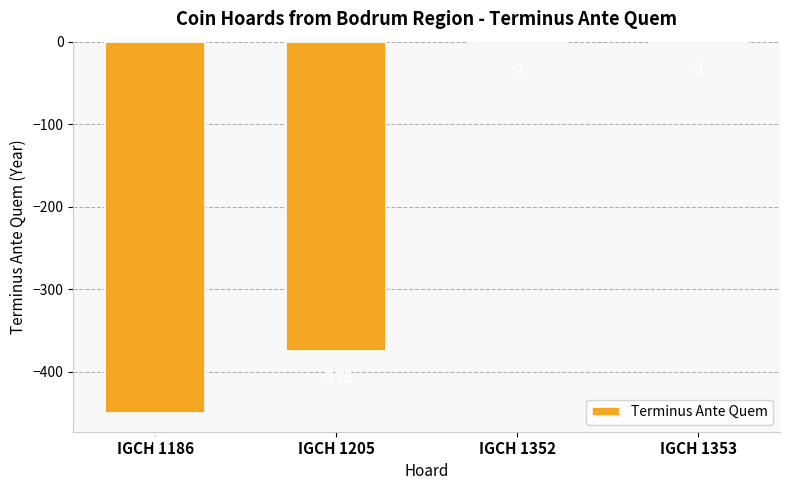

Where is the data nearest to the value -225?

IGCH 1205